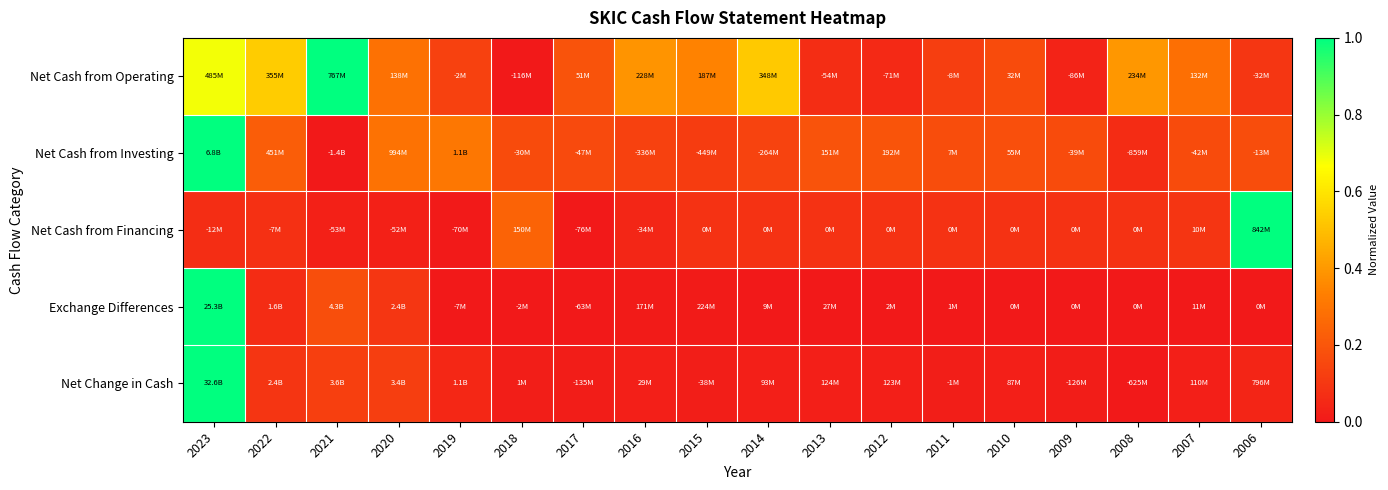

How many series are shown in this chart?

5